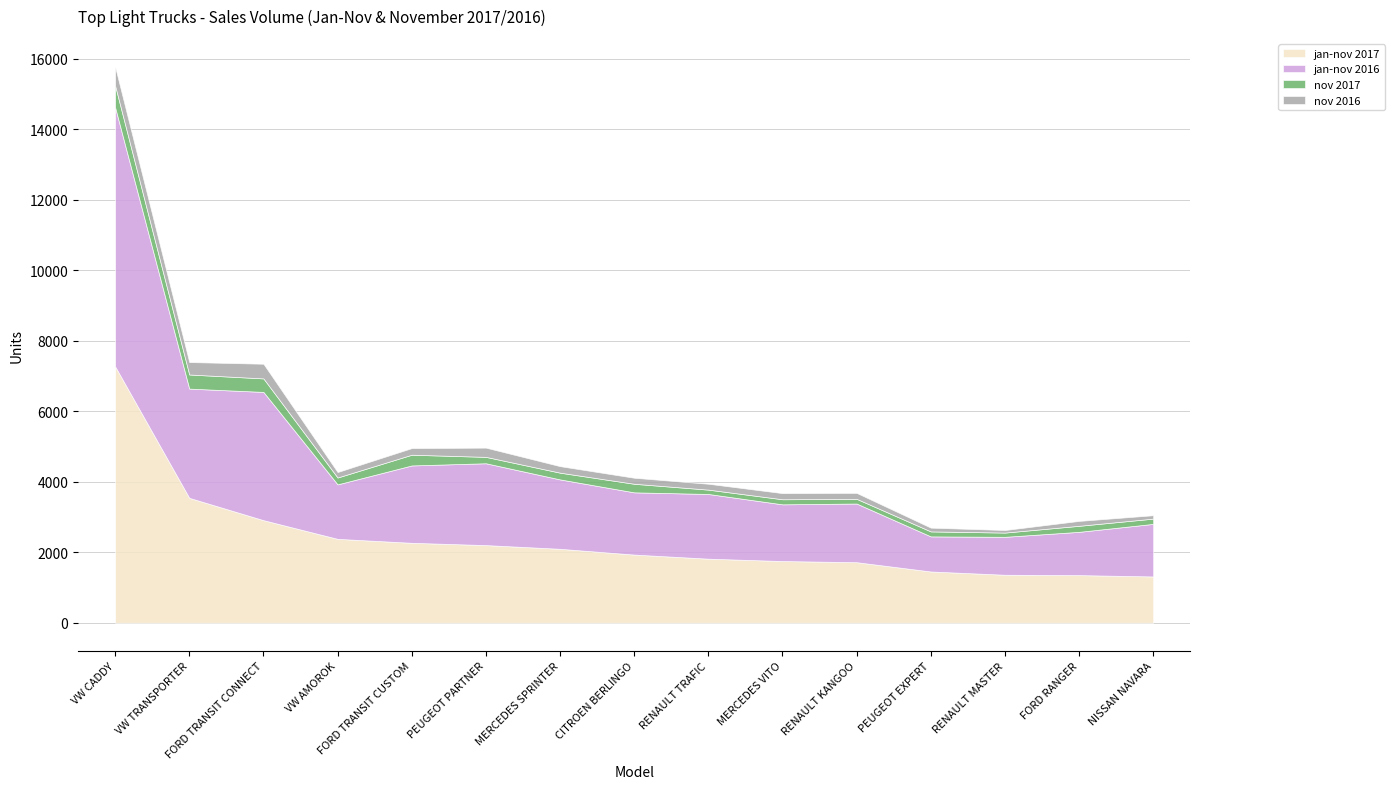

At which label does nov 2016 first exceed 171?

VW CADDY